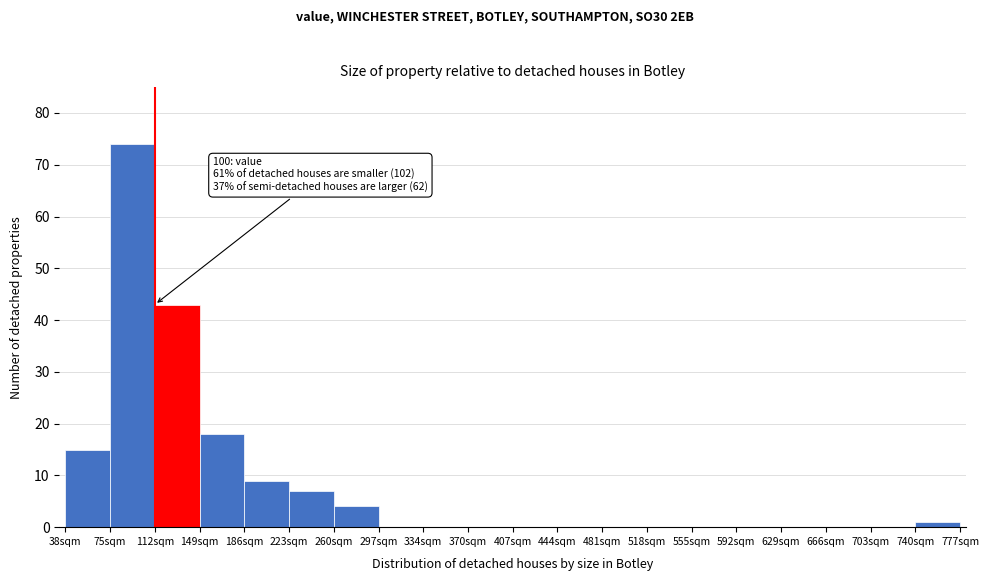

Over which range of the x-axis is the bar tallest?

75 to 112